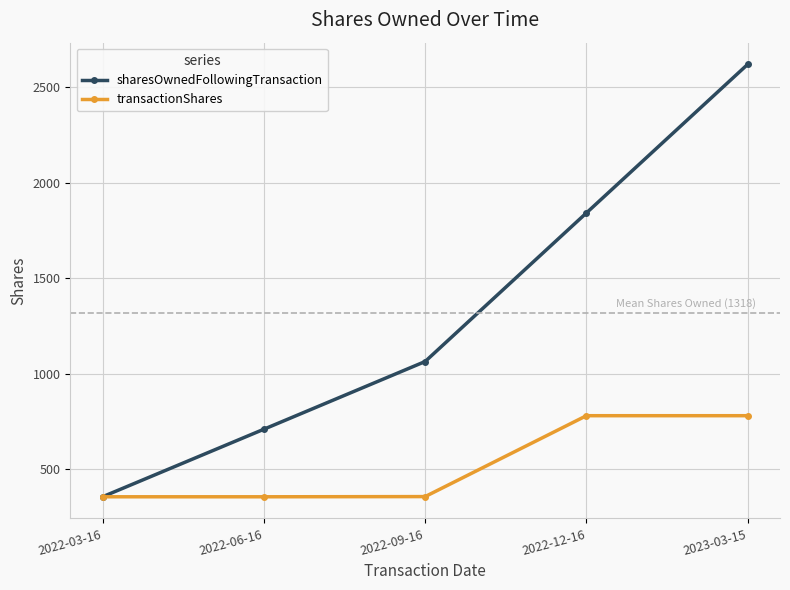

How many lines are shown in the chart?

2